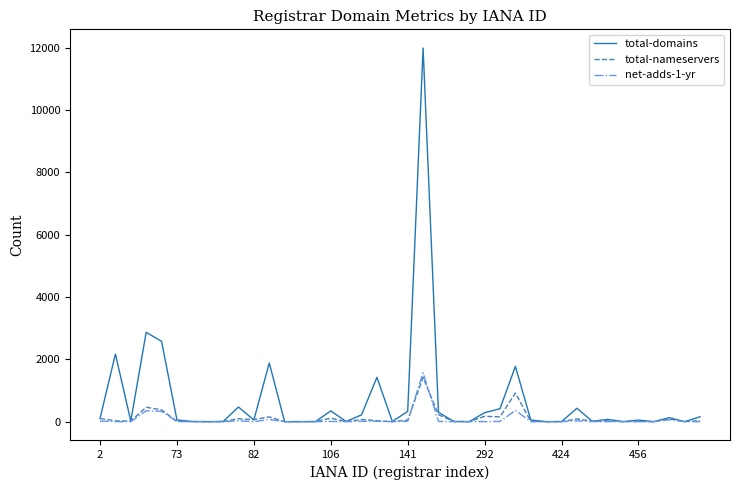

Which series has the largest total across all categories?

total-domains